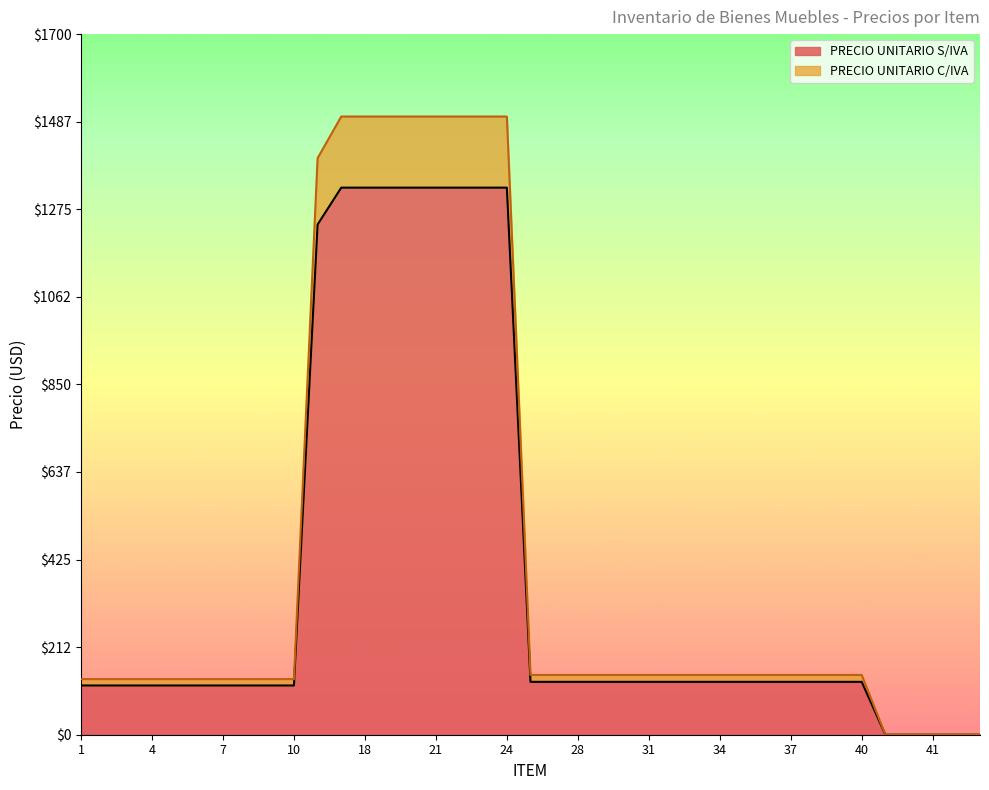

What is the difference between the PRECIO UNITARIO S/IVA values at 28 and 24?

1199.1